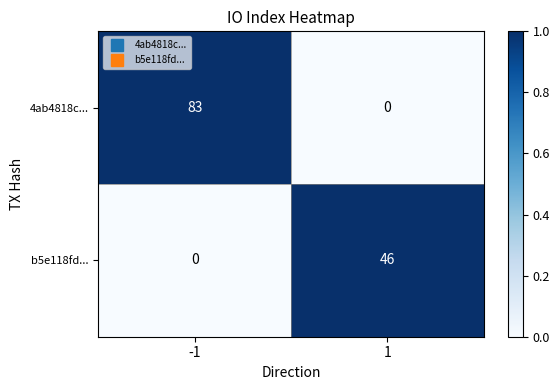

Reading right to left, list all the values displayed in this chart.

4ab4818c...: 0	83
b5e118fd...: 46	0